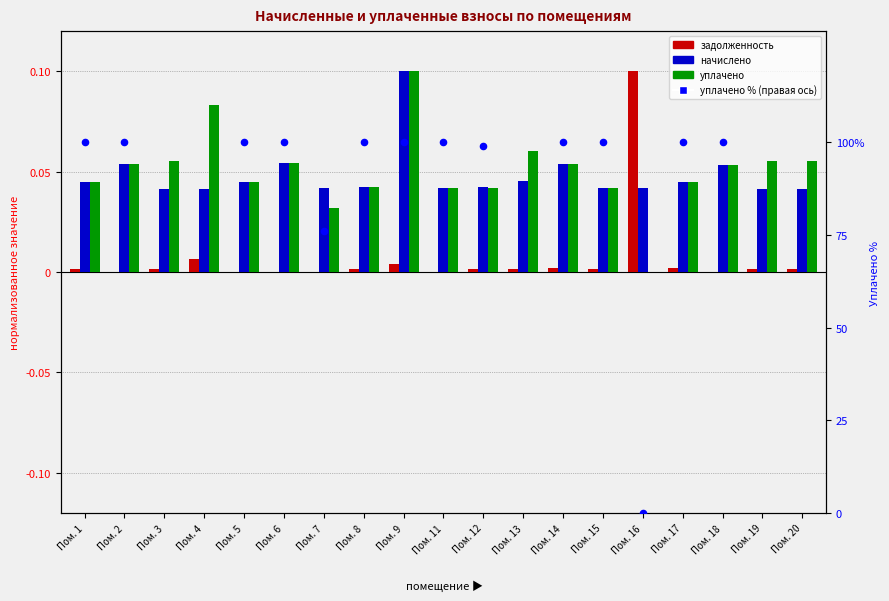

Which series reaches the minimum Y coordinate?

задолженность